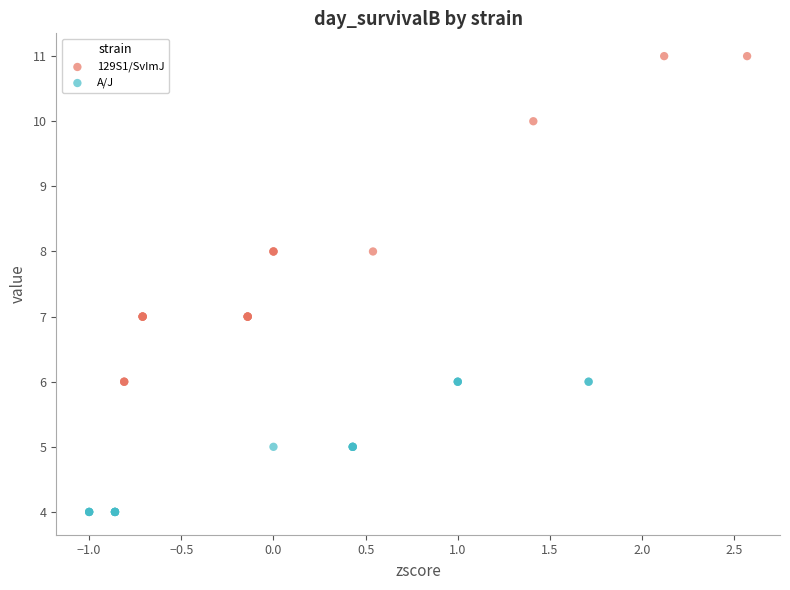

Which series contains the lowest Y value?

A/J